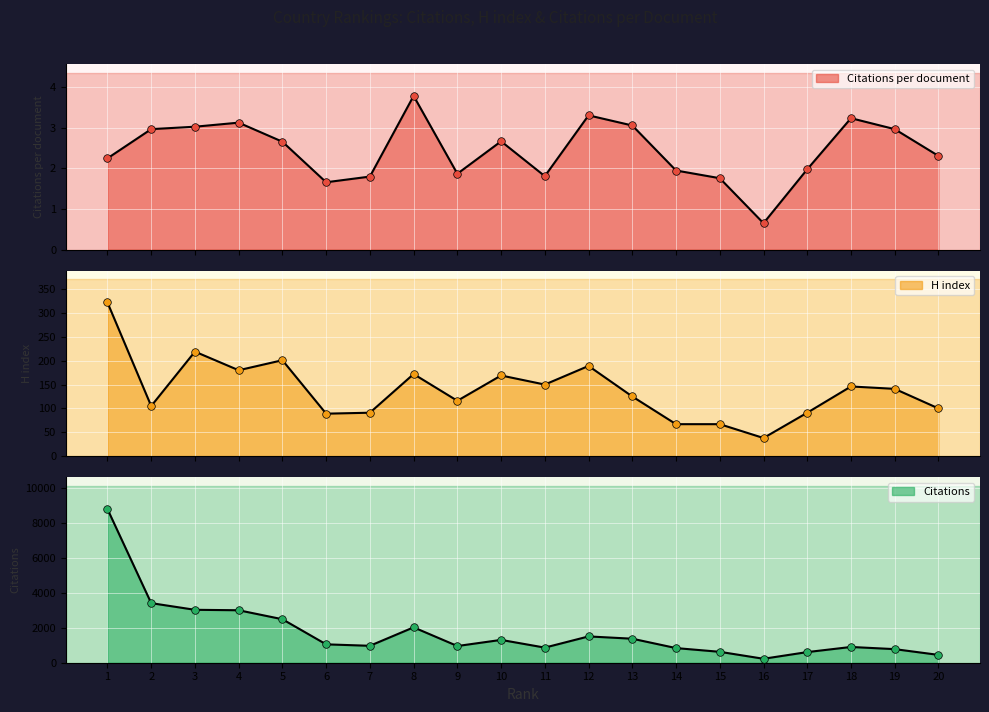

At how many categories does at least one series exceed 8396?

1